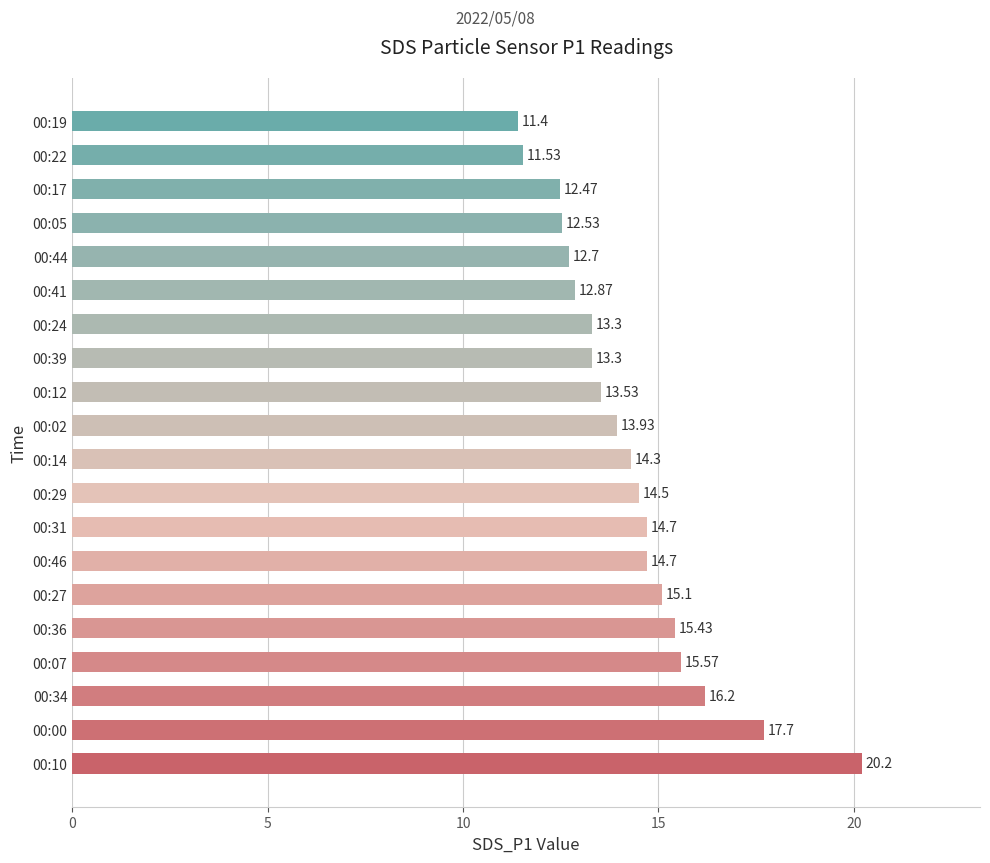

Between 00:34 and 00:00, which is larger?

00:00